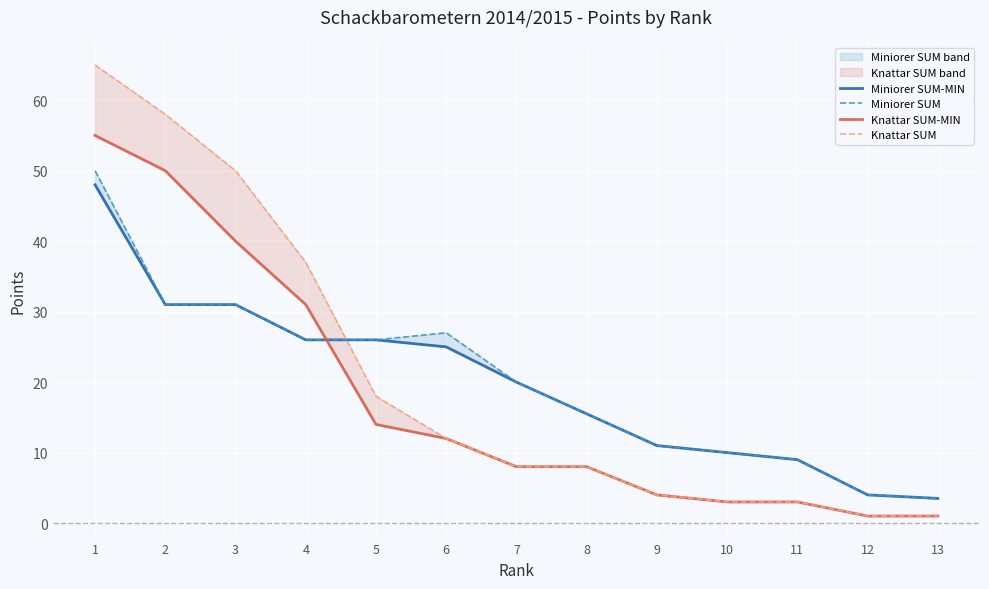

Which series has the largest total across all categories?

Knattar SUM